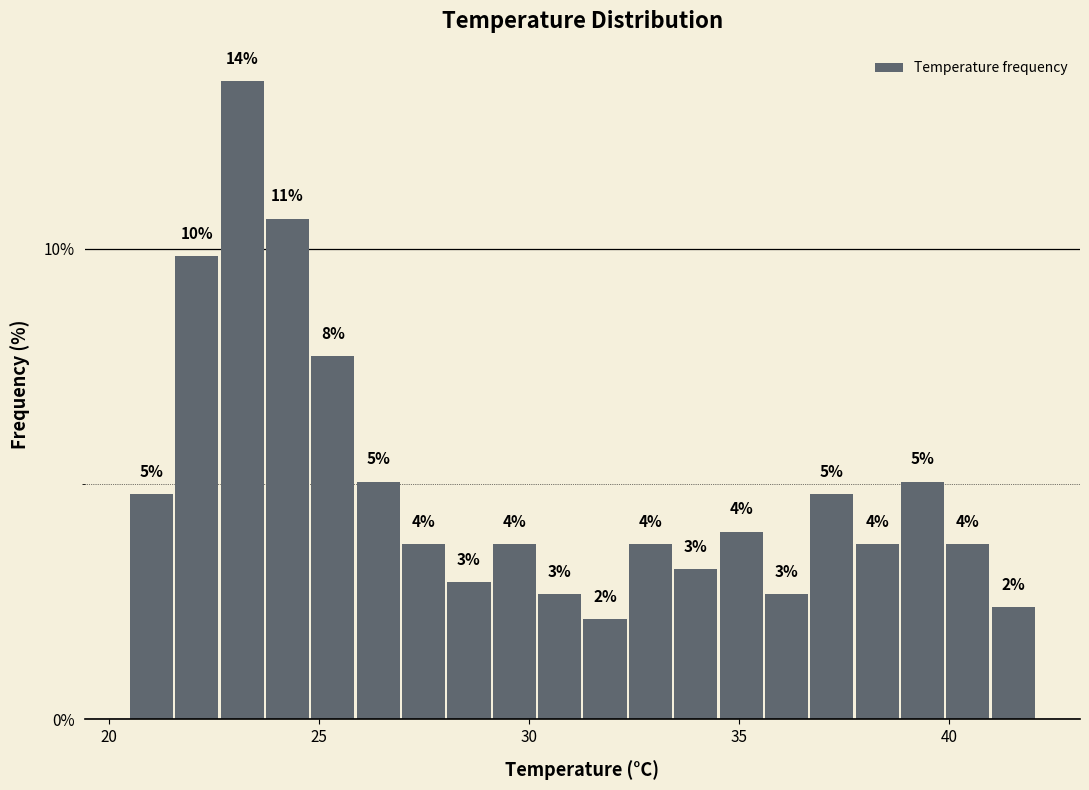

Around what value on the x-axis is the tallest bar? Give the approximate position of its centre, as read against the axis.

23.0